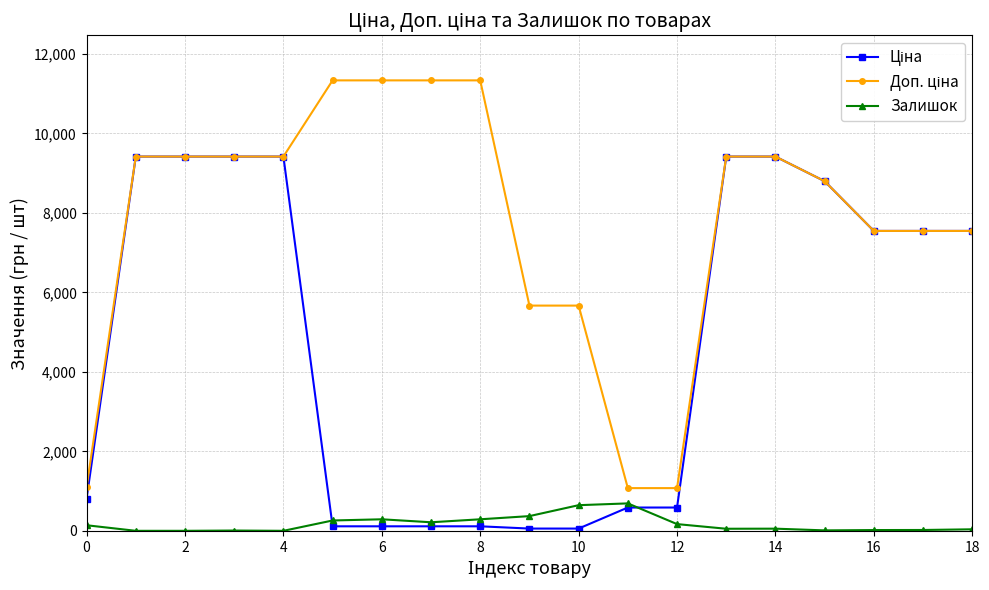

How many categories are shown in the chart?

19